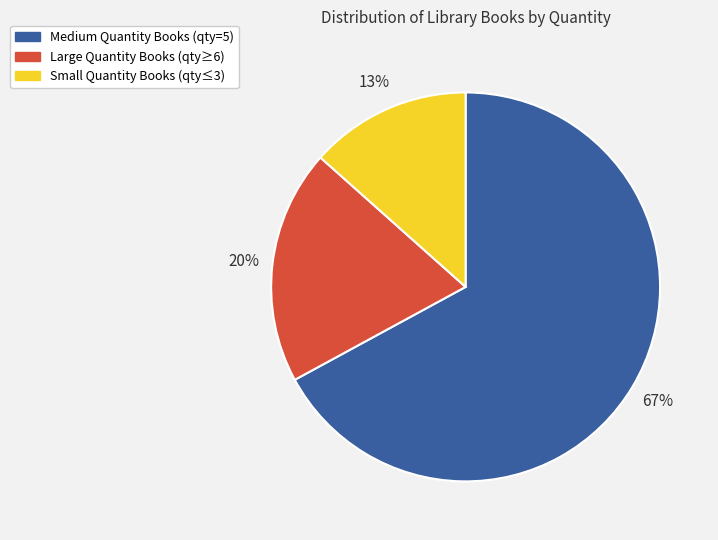

Is there any slice that represents more than half of the pie?

Yes